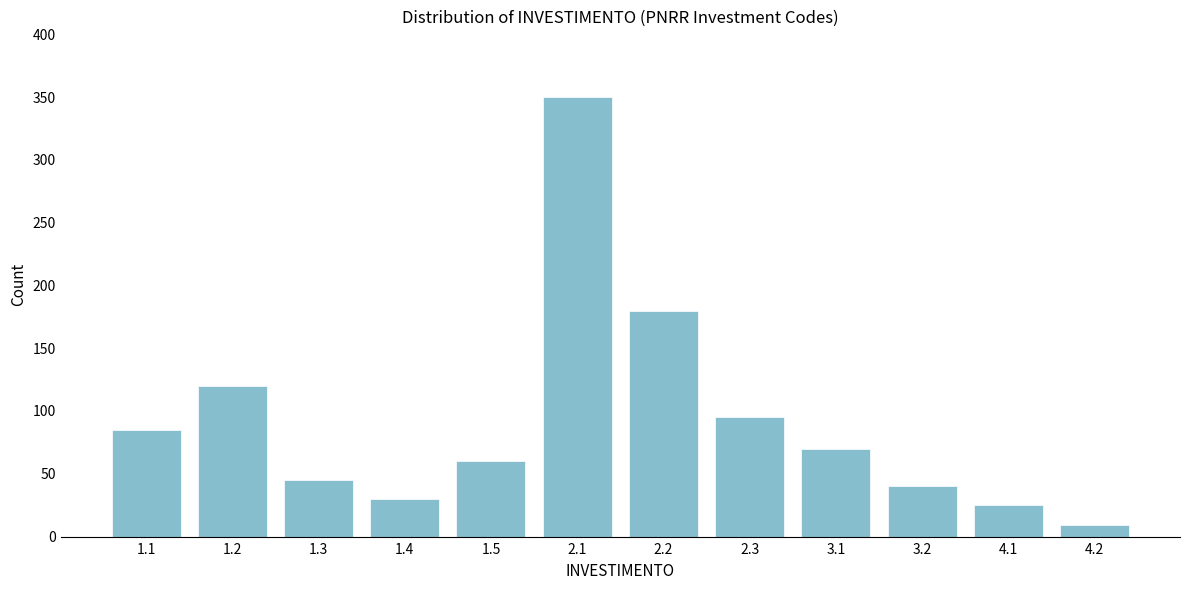

Reading left to right, transcribe all the data shown in this chart.

1.1=85	1.2=120	1.3=45	1.4=30	1.5=60	2.1=350	2.2=180	2.3=95	3.1=70	3.2=40	4.1=25	4.2=9